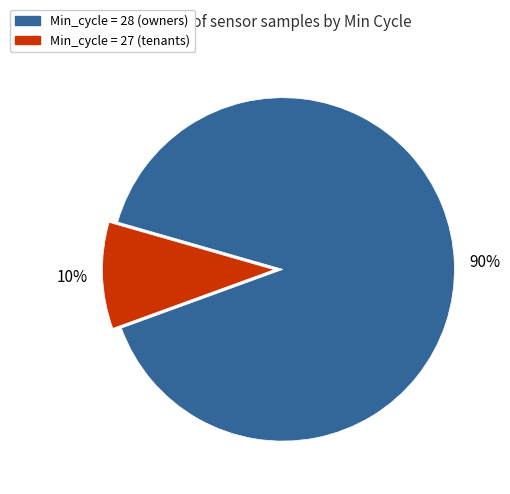

Count the number of slices in the pie.

2